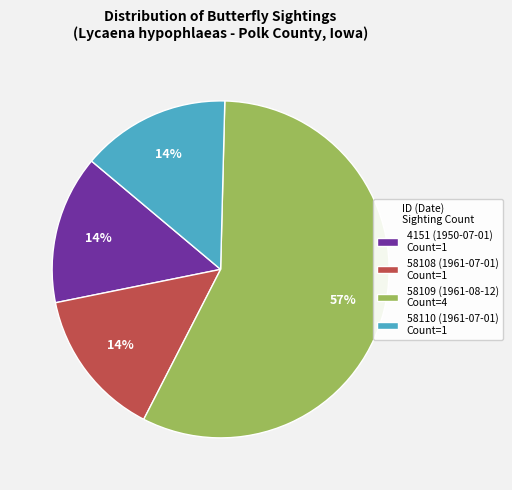

Does 58109 (1961-08-12) represent more than half of the total?

Yes